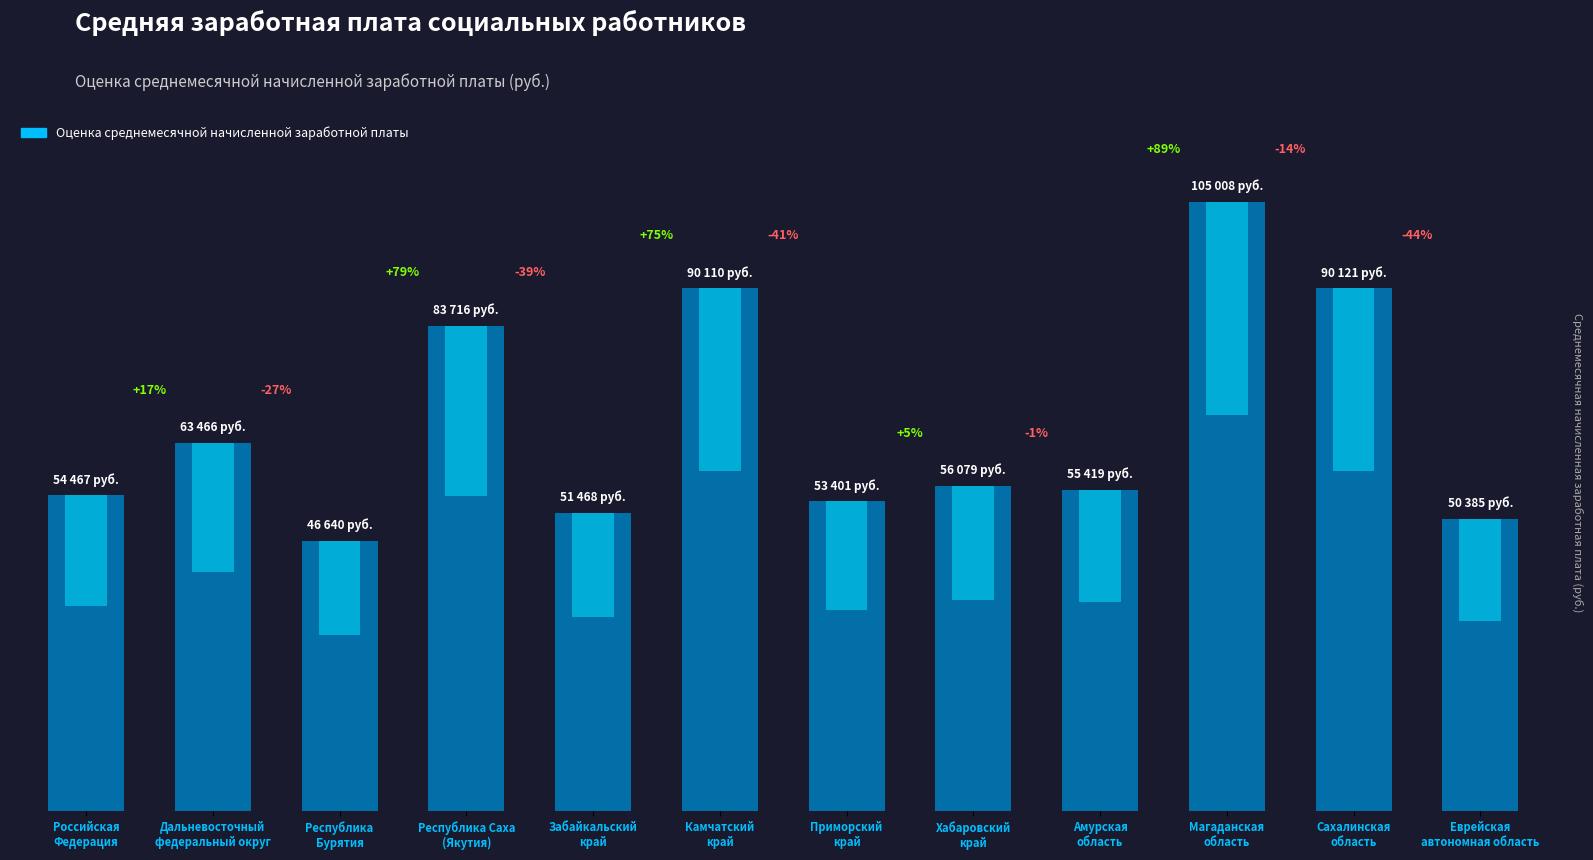

What is the sum of all values?

800280